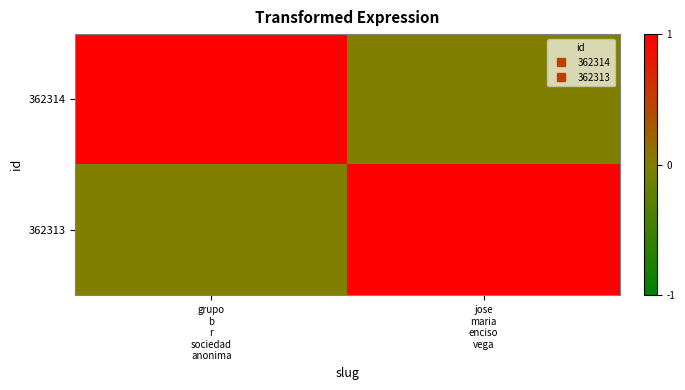

Reading left to right, list all the values displayed in this chart.

362314: grupo
b
r
sociedad
anonima=1	jose
maria
enciso
vega=0
362313: grupo
b
r
sociedad
anonima=0	jose
maria
enciso
vega=1